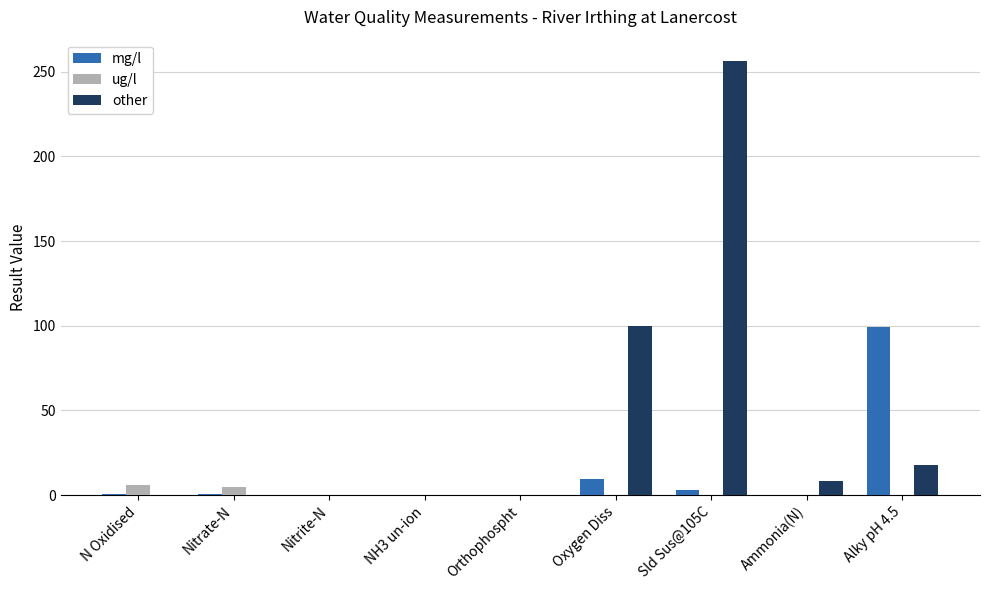

At which category is the sum across all series the highest?

Sld Sus@105C